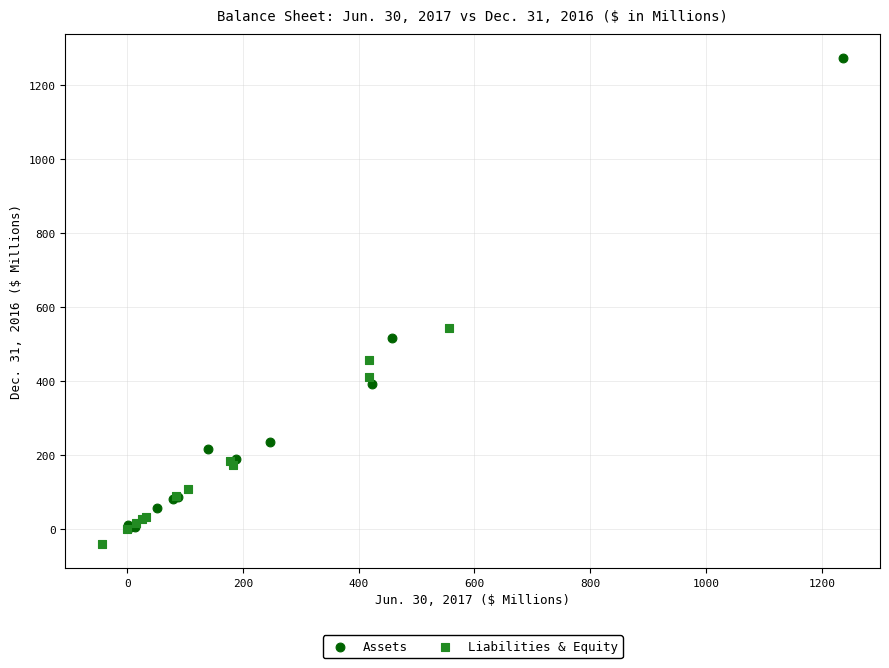

Which series reaches the maximum Y coordinate?

Assets